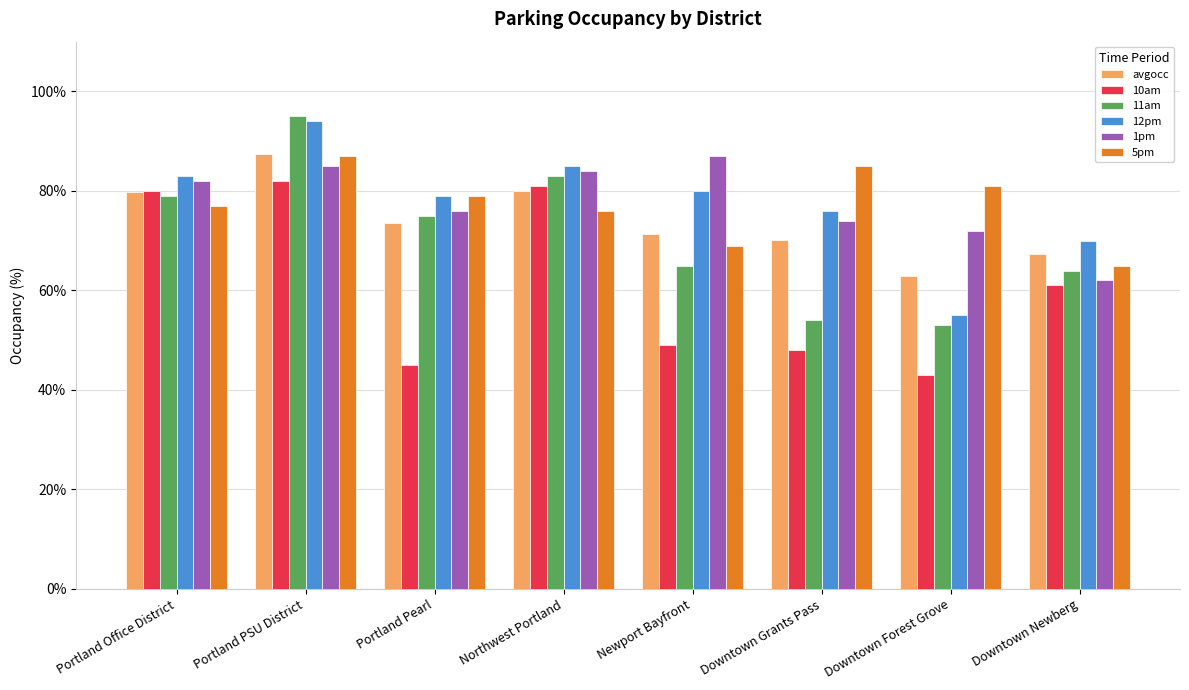

At which label is 10am closest to 62?

Downtown Newberg